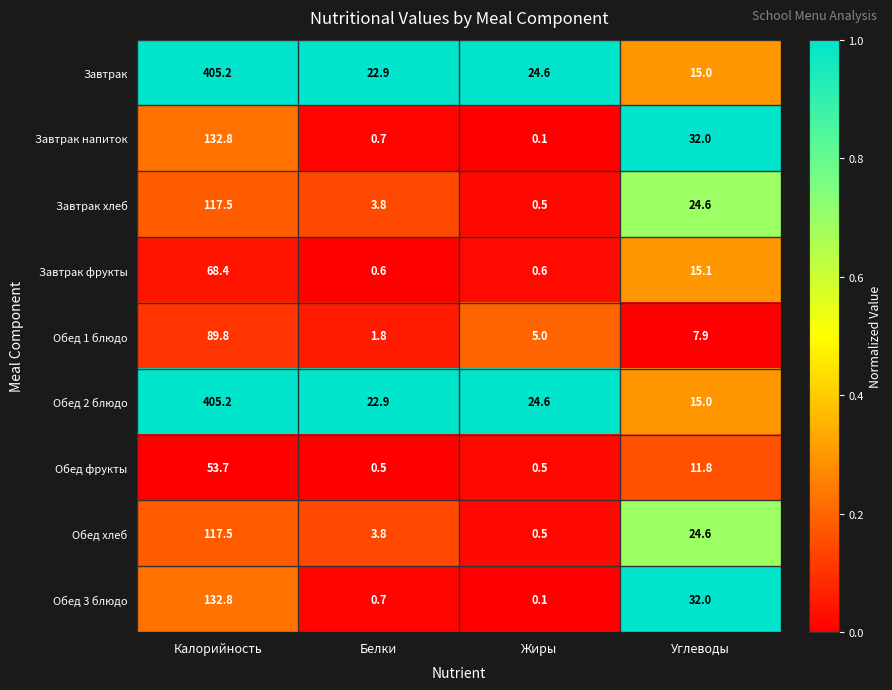

Is it true that Завтрак фрукты equals 0.6 at Белки?

True